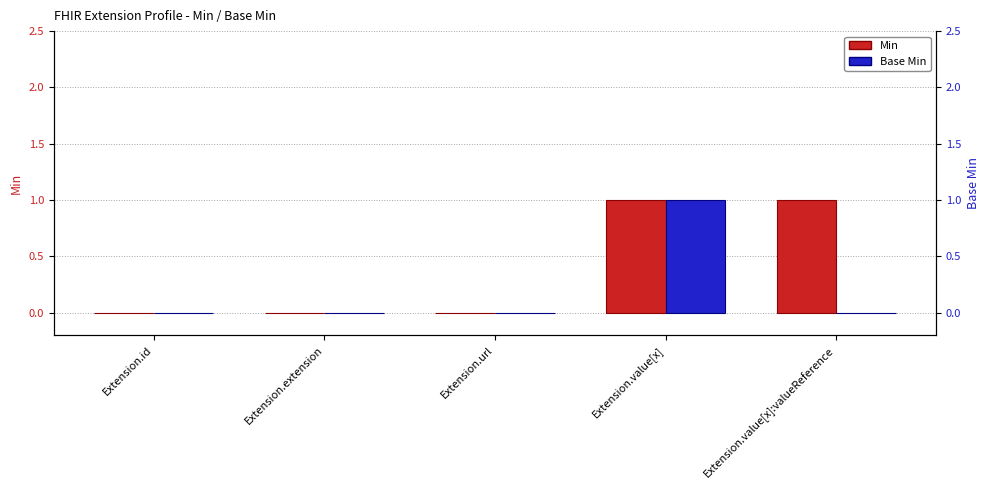

True or false: Min has a value of 1 at Extension.extension.

False